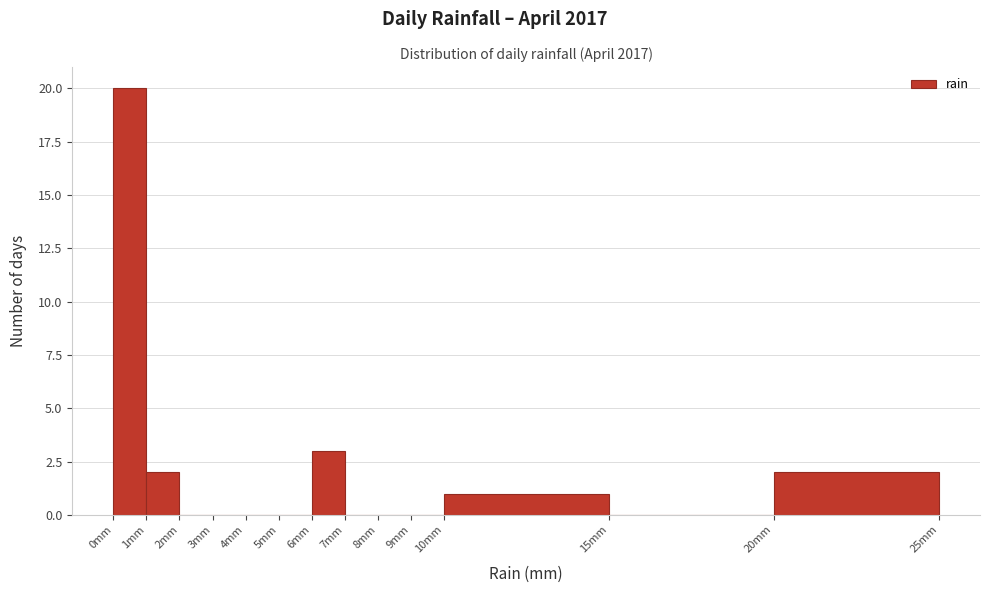

Which range on the x-axis has the tallest bar?

0 to 1